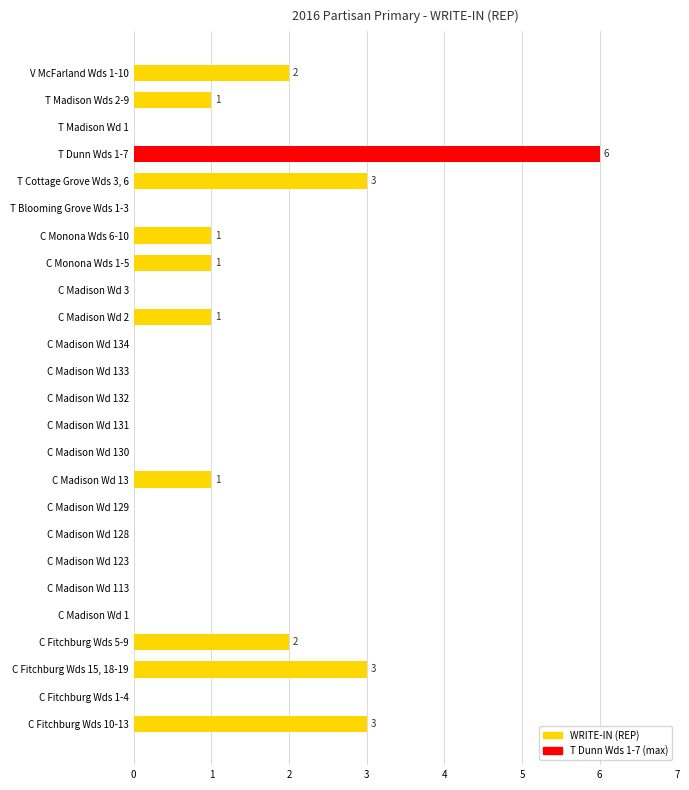

What is the maximum value shown in the chart?

6